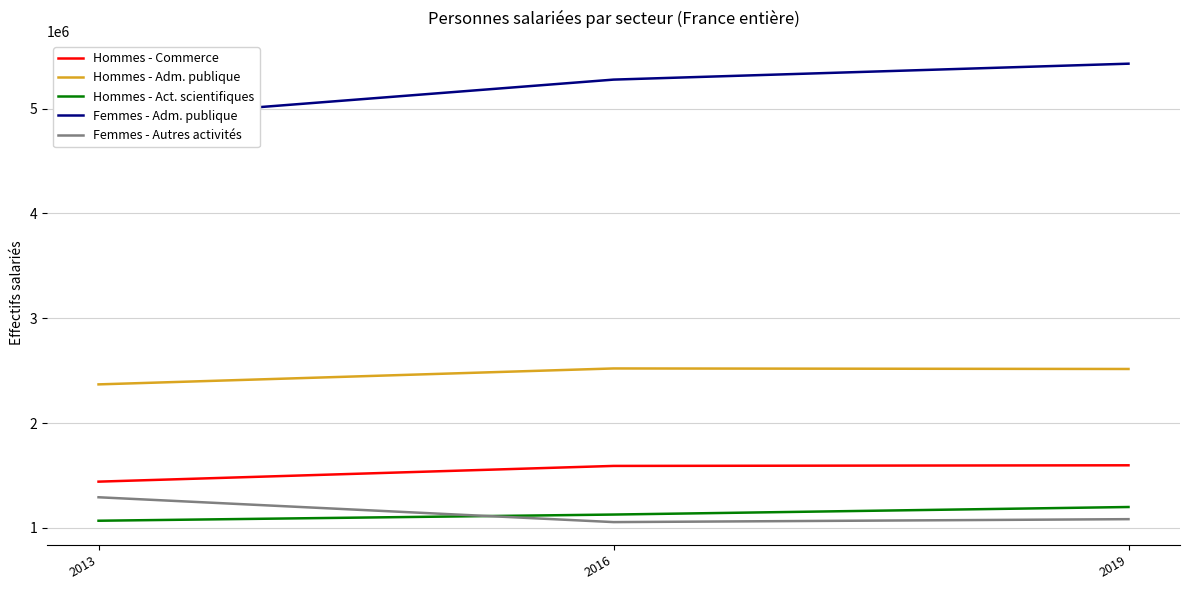

What is the value of the Femmes - Autres activités point at the 2nd from the left?

1055000